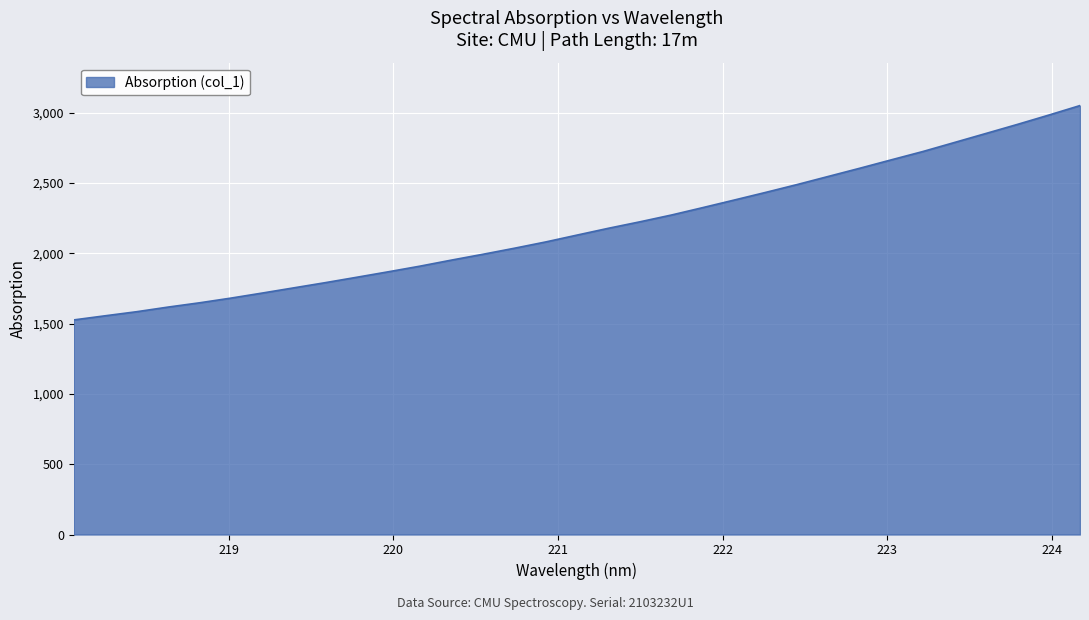

What is the smallest value displayed?

1526.1